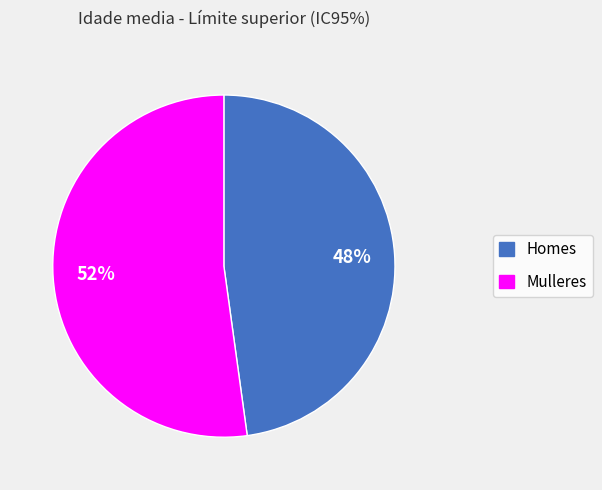

To the nearest percent, what is the average slice percentage?

50%